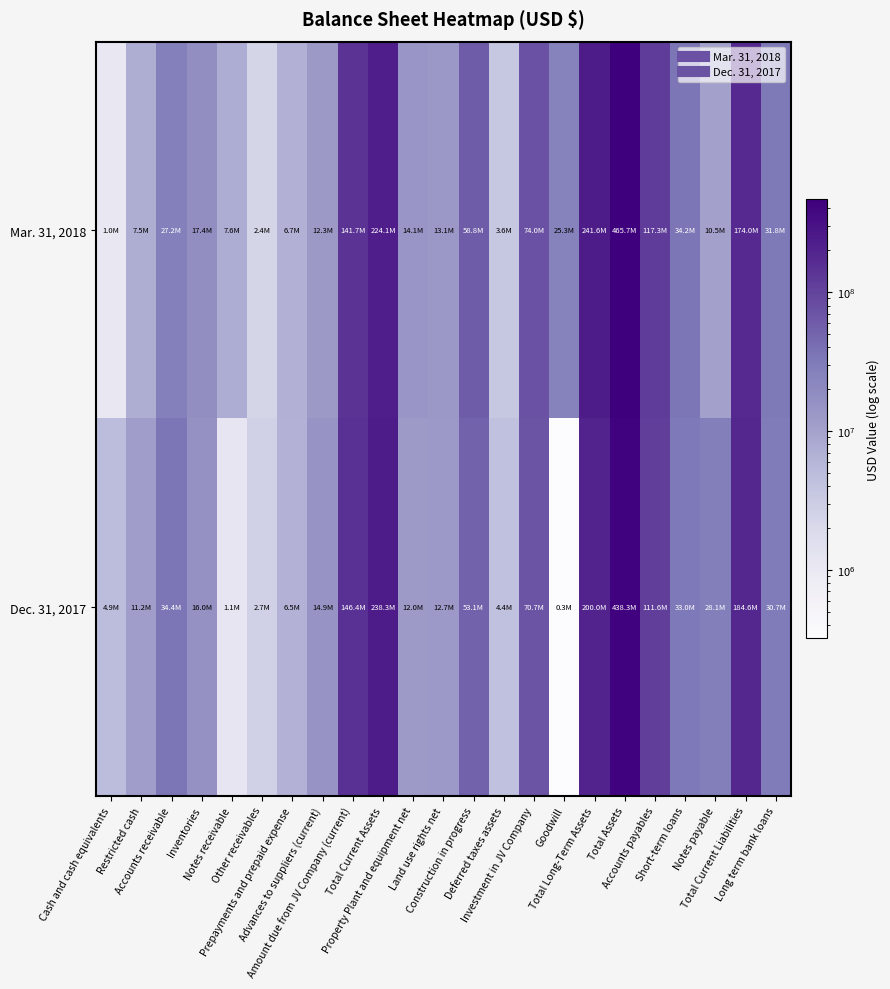

Reading left to right, list all the values displayed in this chart.

Mar. 31, 2018: Cash and cash equivalents=1041781	Restricted cash=7491324	Accounts receivable=27236661	Inventories=17439458	Notes receivable=7611283	Other receivables=2356811	Prepayments and prepaid expense=6744641	Advances to suppliers (current)=12290705	Amount due from JV Company (current)=141716559	Total Current Assets=224103964	Property Plant and equipment net=14091019	Land use rights net=13133595	Construction in progress=58840459	Deferred taxes assets=3607478	Investment in JV Company=74035495	Goodwill=25344151	Total Long-Term Assets=241617964	Total Assets=465721928	Accounts payables=117258483	Short-term loans=34234851	Notes payable=10466183	Total Current Liabilities=173977442	Long term bank loans=31846373
Dec. 31, 2017: Cash and cash equivalents=4891808	Restricted cash=11218688	Accounts receivable=34397858	Inventories=15979794	Notes receivable=1137289	Other receivables=2650668	Prepayments and prepaid expense=6536839	Advances to suppliers (current)=14908385	Amount due from JV Company (current)=146422440	Total Current Assets=238312887	Property Plant and equipment net=12000971	Land use rights net=12666047	Construction in progress=53083925	Deferred taxes assets=4383425	Investment in JV Company=70681013	Goodwill=322591	Total Long-Term Assets=200019957	Total Assets=438332844	Accounts payables=111595540	Short-term loans=33042864	Notes payable=28075945	Total Current Liabilities=184604985	Long term bank loans=30737547